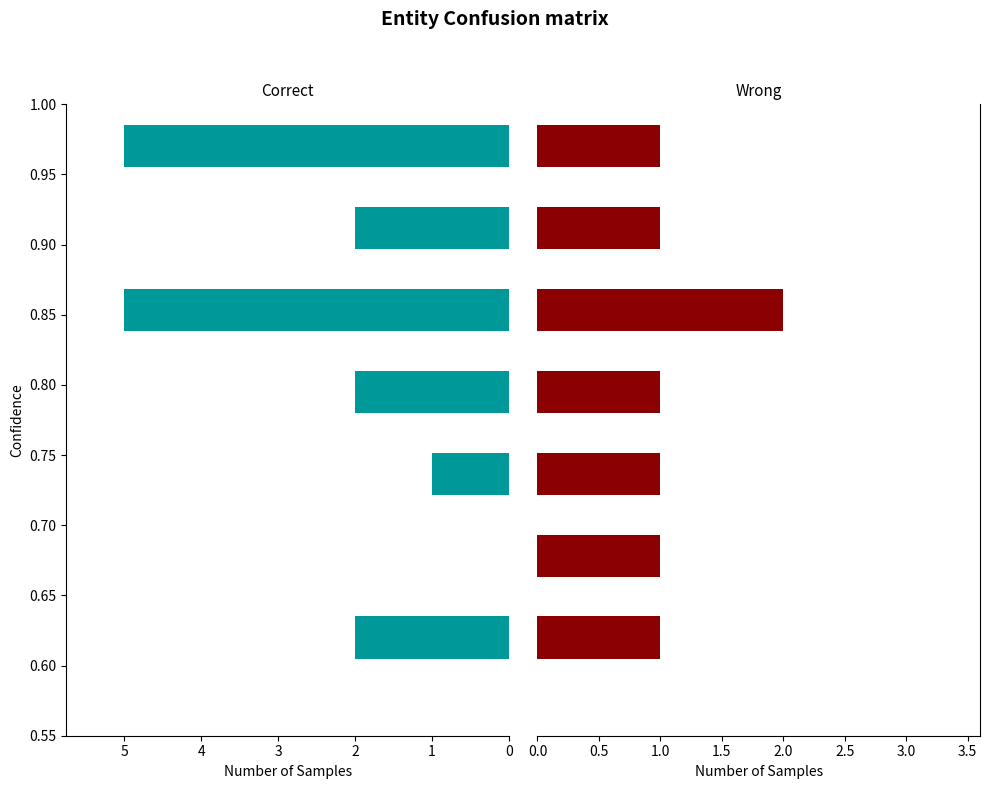

How many Correct values are between 1 and 5?

6